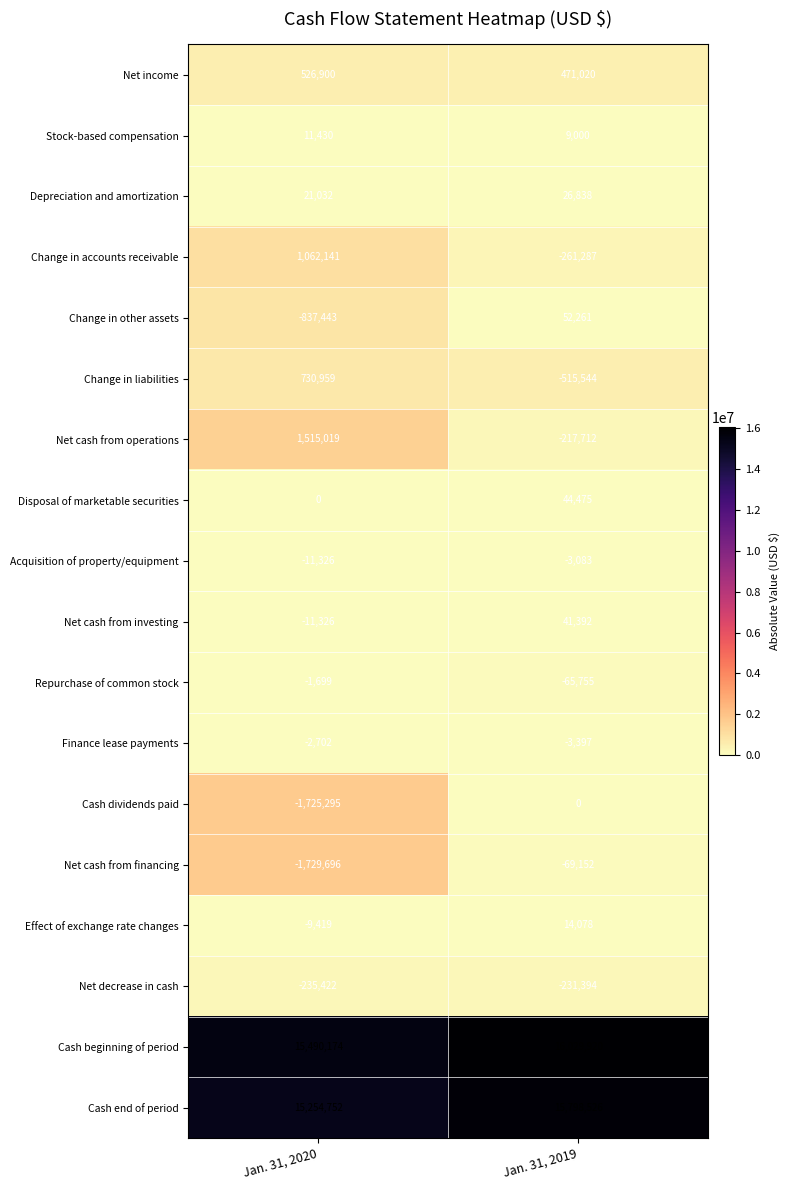

Which series has the largest range (max minus min)?

Net cash from operations